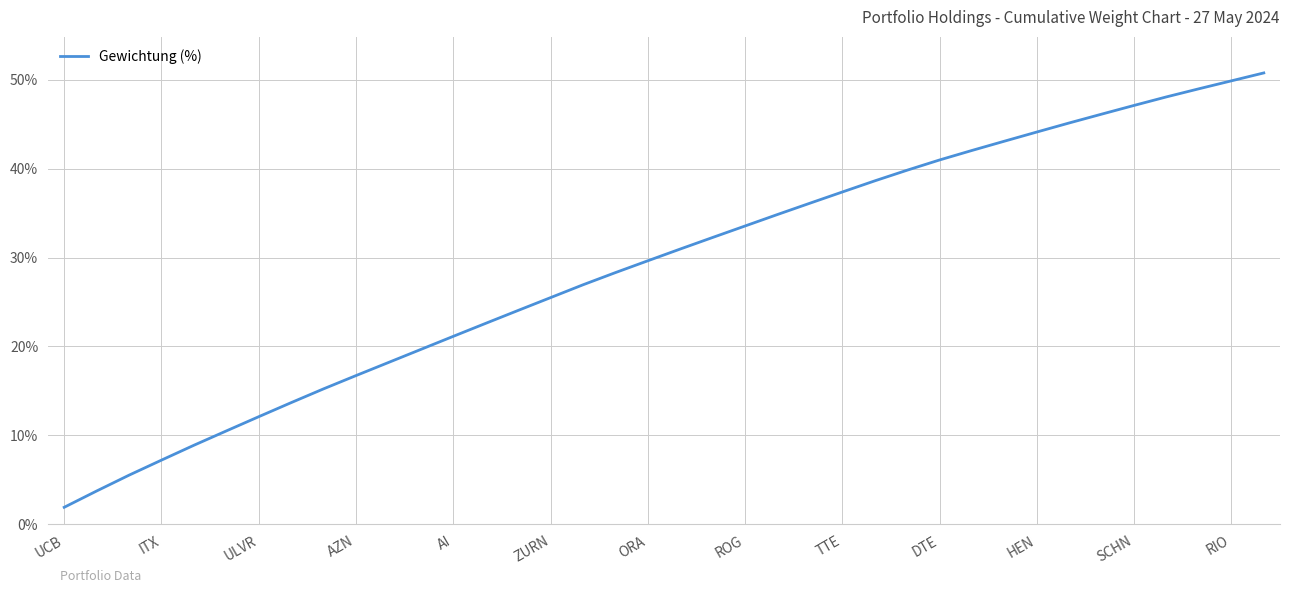

What is the smallest value displayed?

1.9